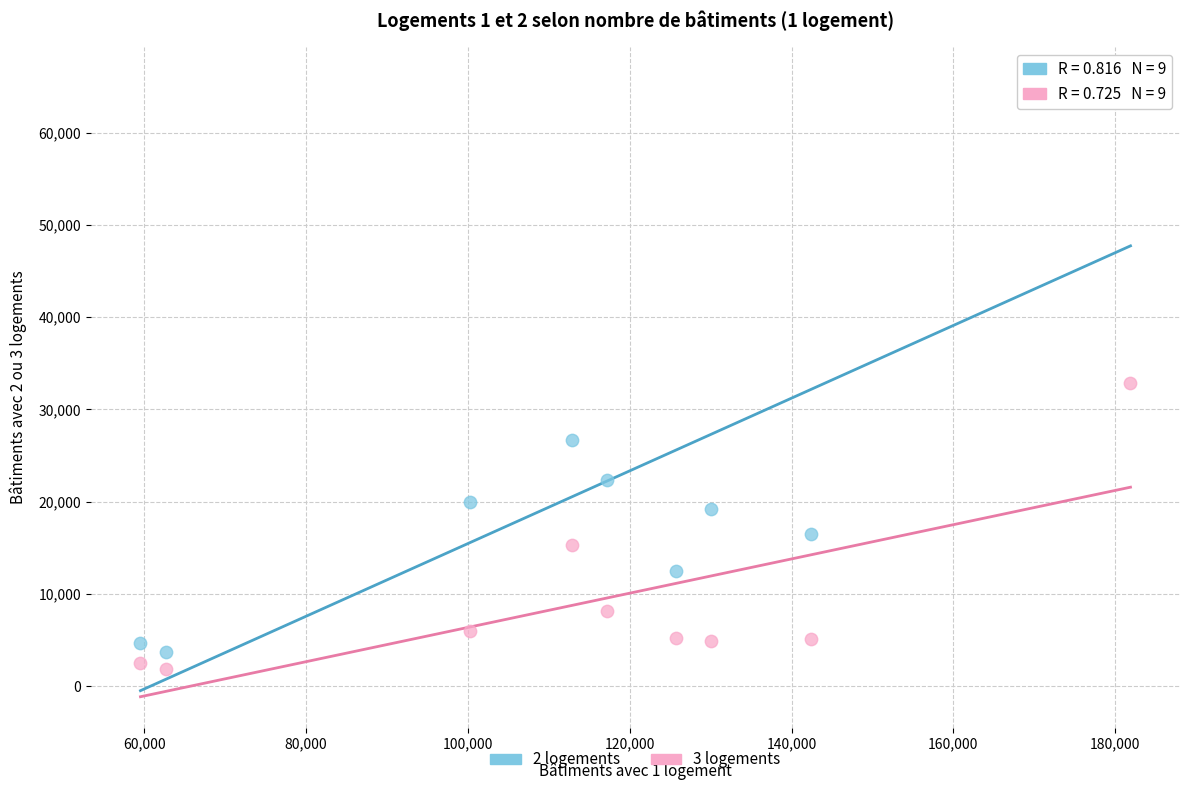

Which series reaches the maximum Y coordinate?

2 logements